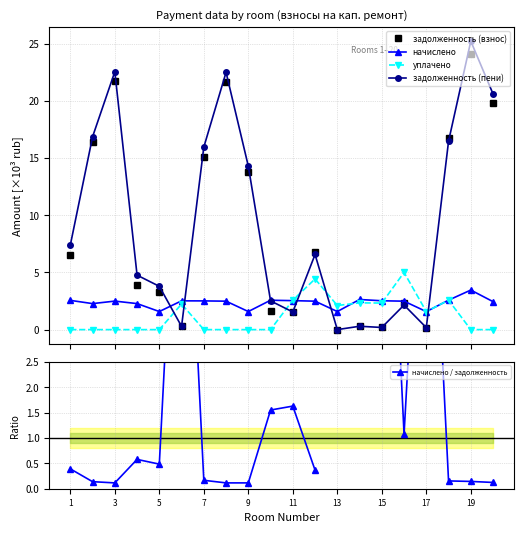

What is the highest value of the начислено series?

3.5